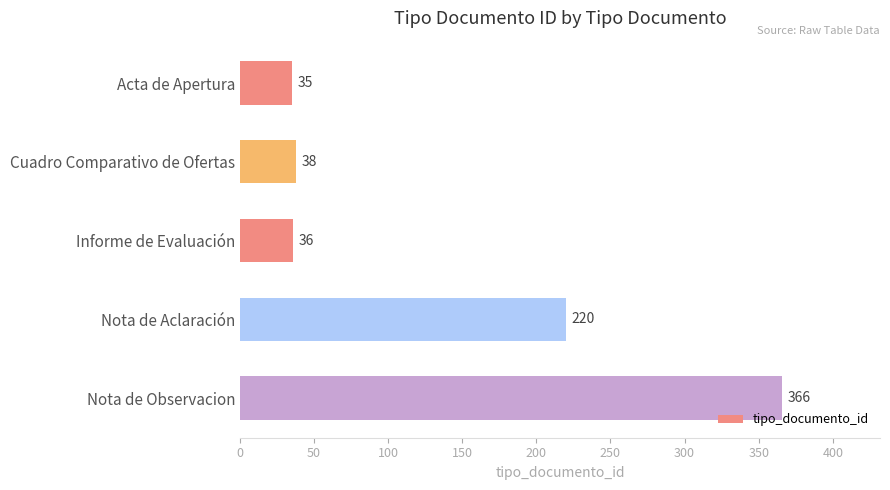

Reading bottom to top, list all the values displayed in this chart.

366	220	36	38	35